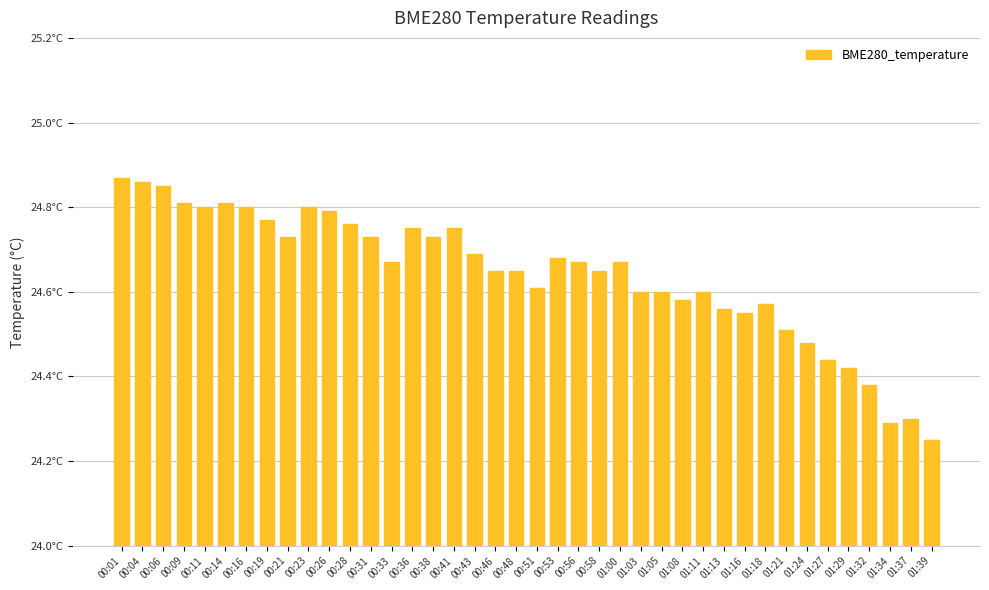

List the labels in order of value, smallest first.

01:39, 01:34, 01:37, 01:32, 01:29, 01:27, 01:24, 01:21, 01:16, 01:13, 01:18, 01:08, 01:03, 01:05, 01:11, 00:51, 00:46, 00:48, 00:58, 00:33, 00:56, 01:00, 00:53, 00:43, 00:21, 00:31, 00:38, 00:36, 00:41, 00:28, 00:19, 00:26, 00:11, 00:16, 00:23, 00:09, 00:14, 00:06, 00:04, 00:01